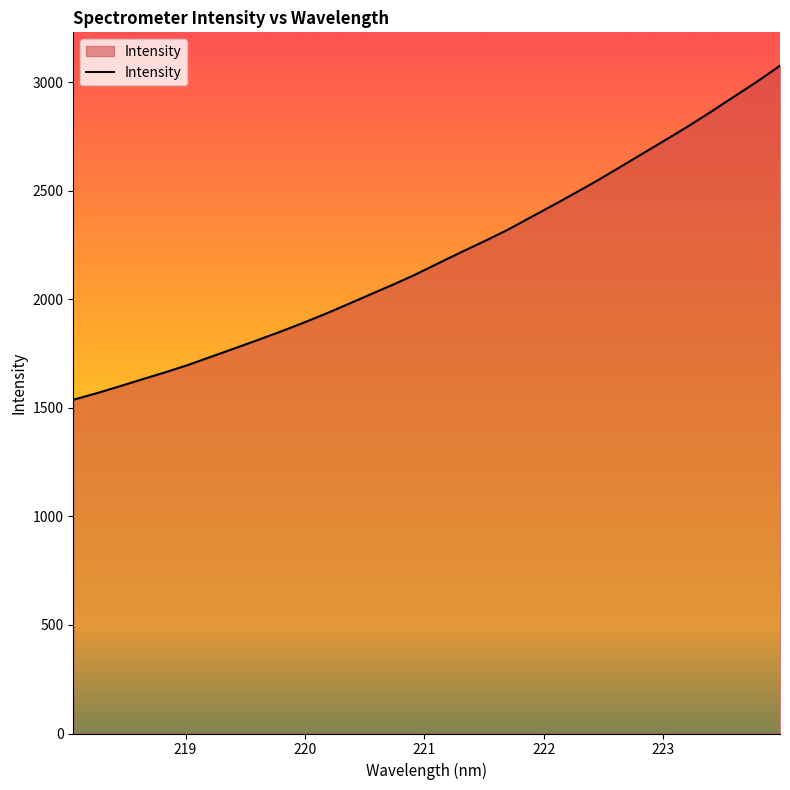

What is the difference between the maximum and minimum values?

1538.7